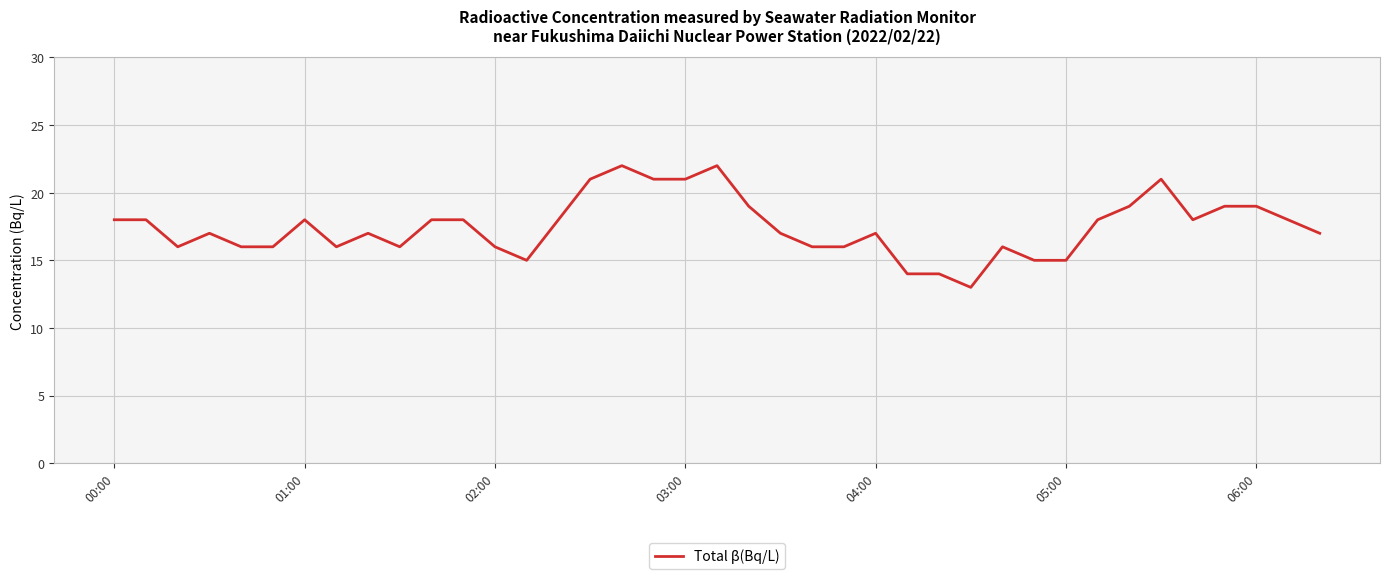

What is the minimum value shown in the chart?

13